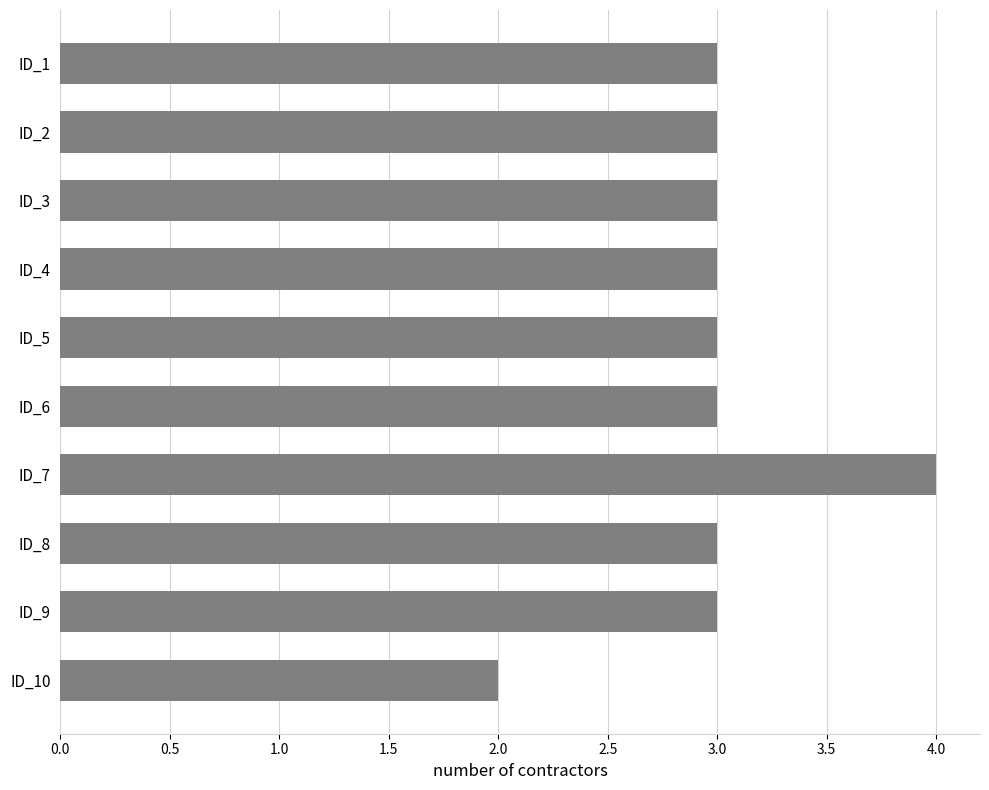

The value at ID_5 is 3. True or false?

True